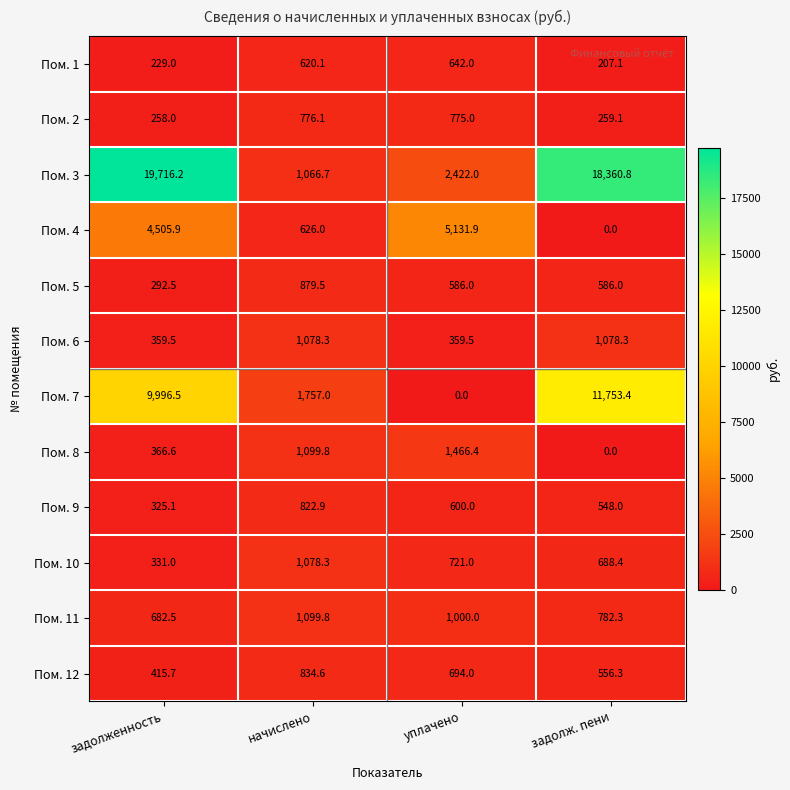

What is the average value of the Пом. 5 series?

586.0